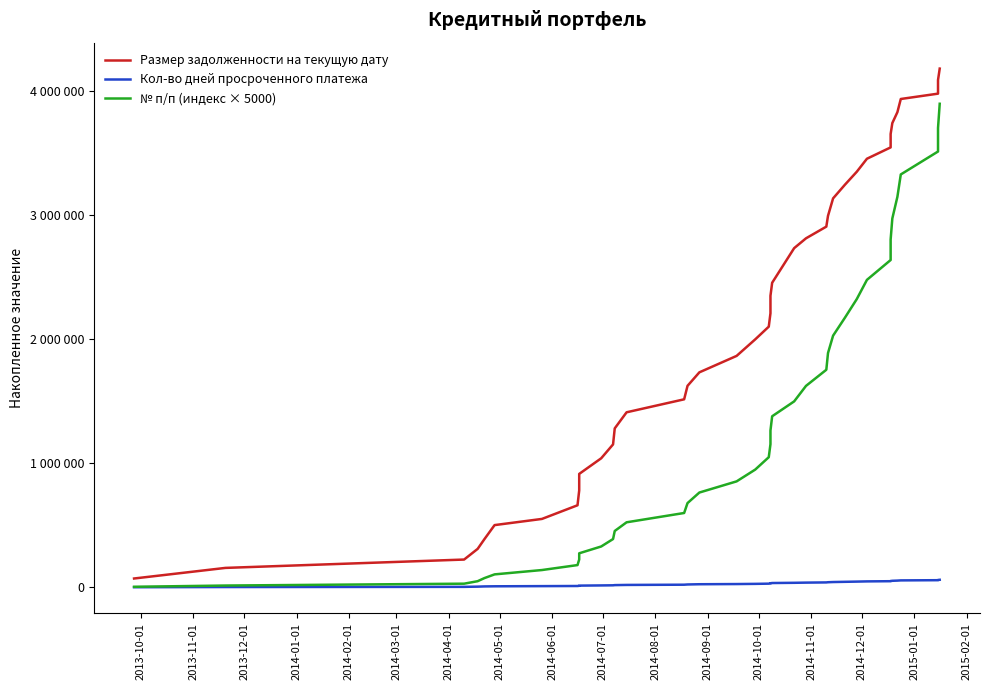

At how many categories does at least one series exceed 3826559?

5